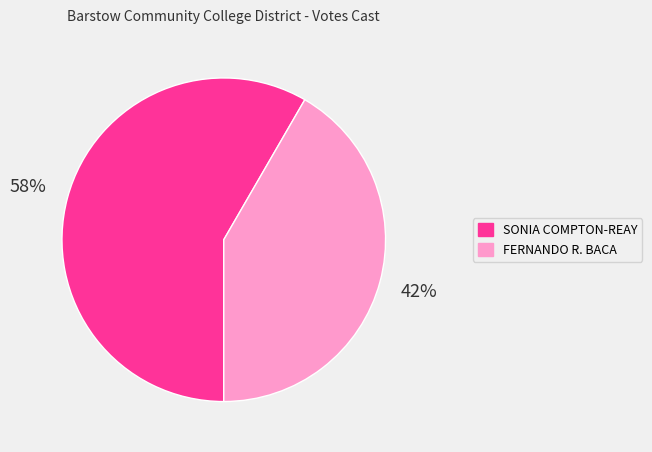

To the nearest percent, what is the average slice percentage?

50%